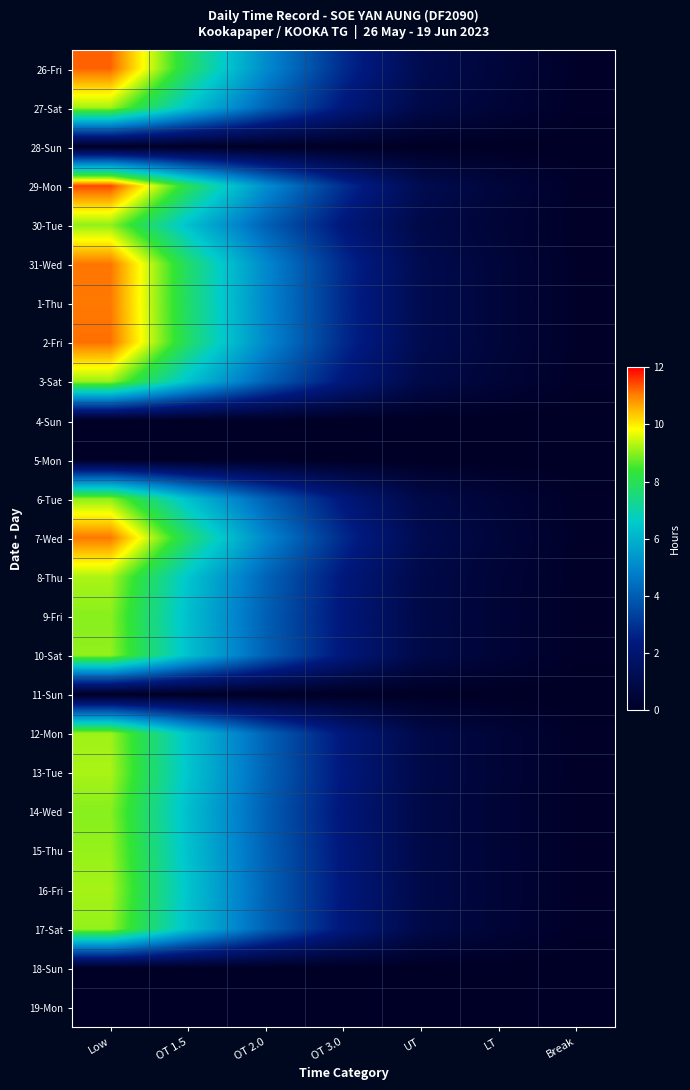

Which has a higher value, Low or OT 2.0?

Low